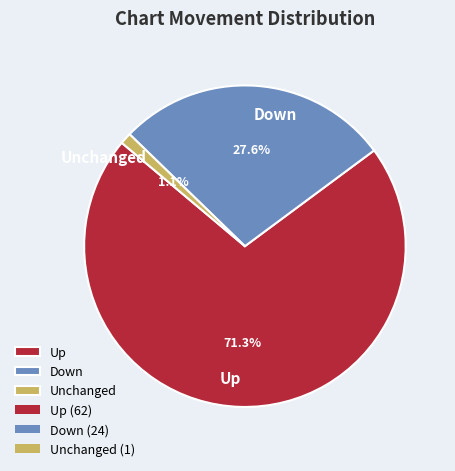

Which category has the smallest portion of the pie?

Unchanged